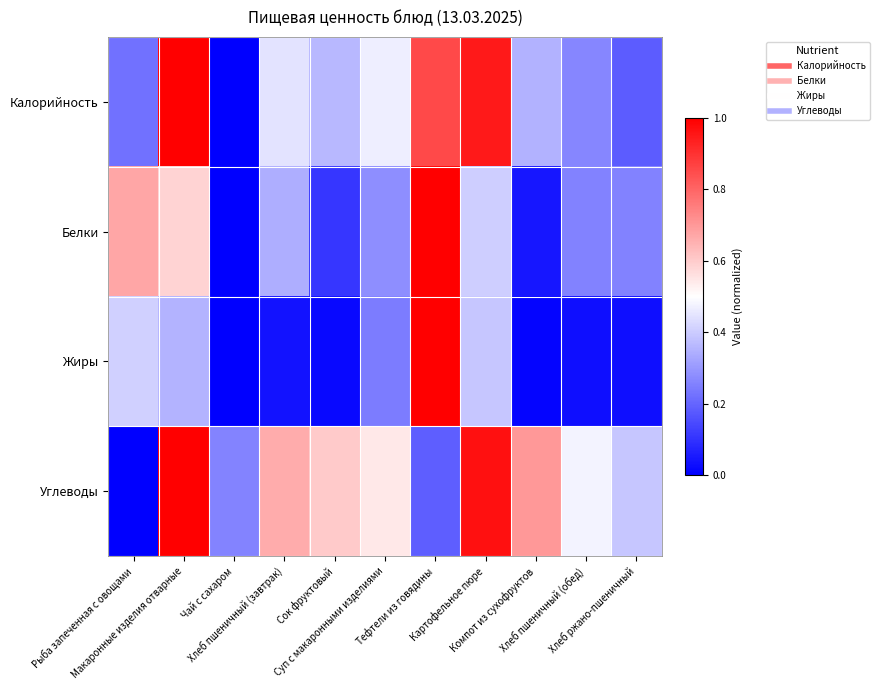

List the series in order of their overall mean, lowest first.

Жиры, Белки, Калорийность, Углеводы